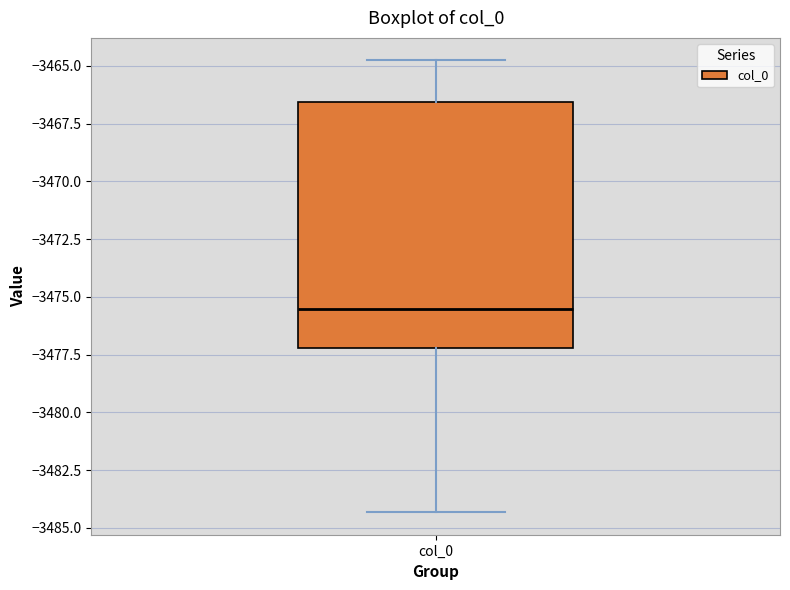

Transcribe this box plot: give where the median line is, the range the box spans, and where the two whiskers end, as read against the y-axis. The values are not printed on the chart, so give them approximately, as read against the axis.

median -3475.5, box -3477.0 to -3466.5, whiskers -3484.5 to -3465.0